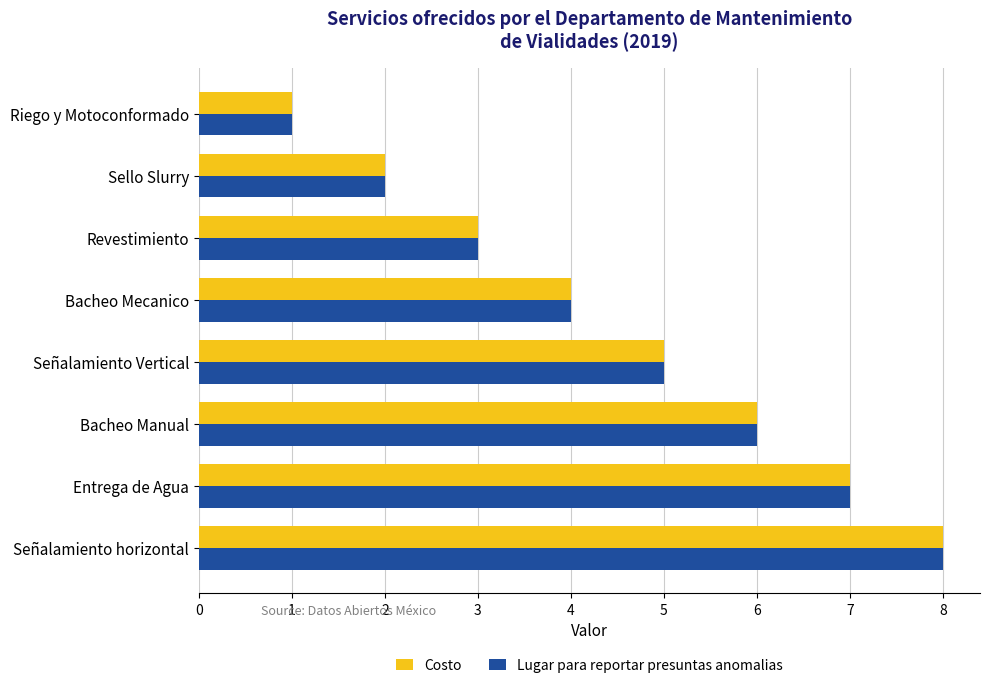

Which category has the highest value across all series?

Señalamiento horizontal